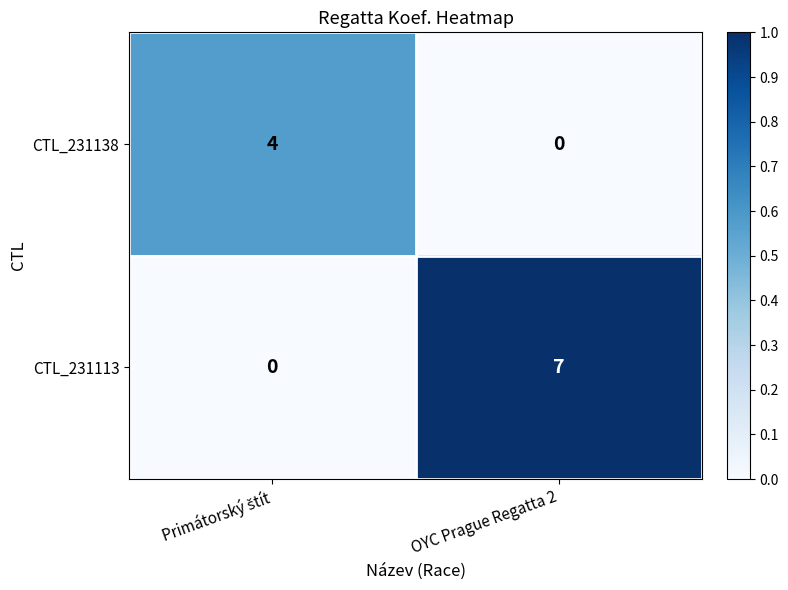

Count the number of categories in the chart.

2